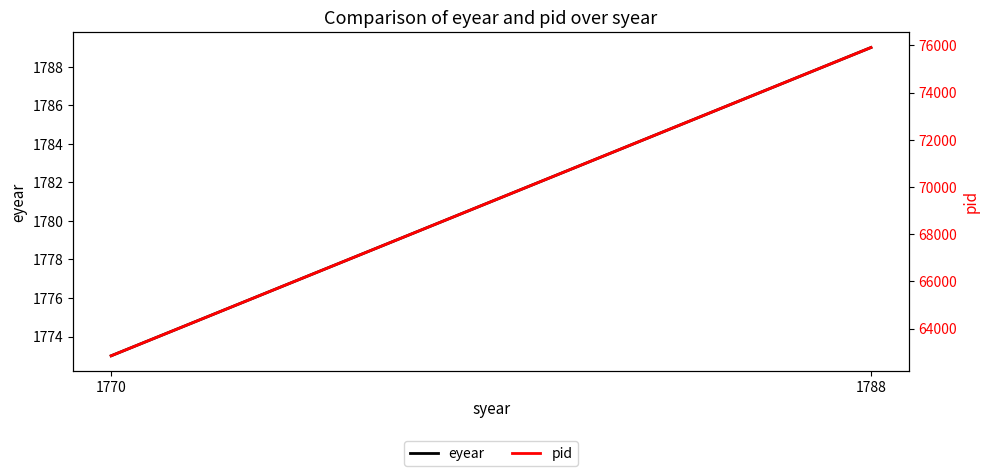

What is the difference between the maximum and minimum values in the eyear series?

16